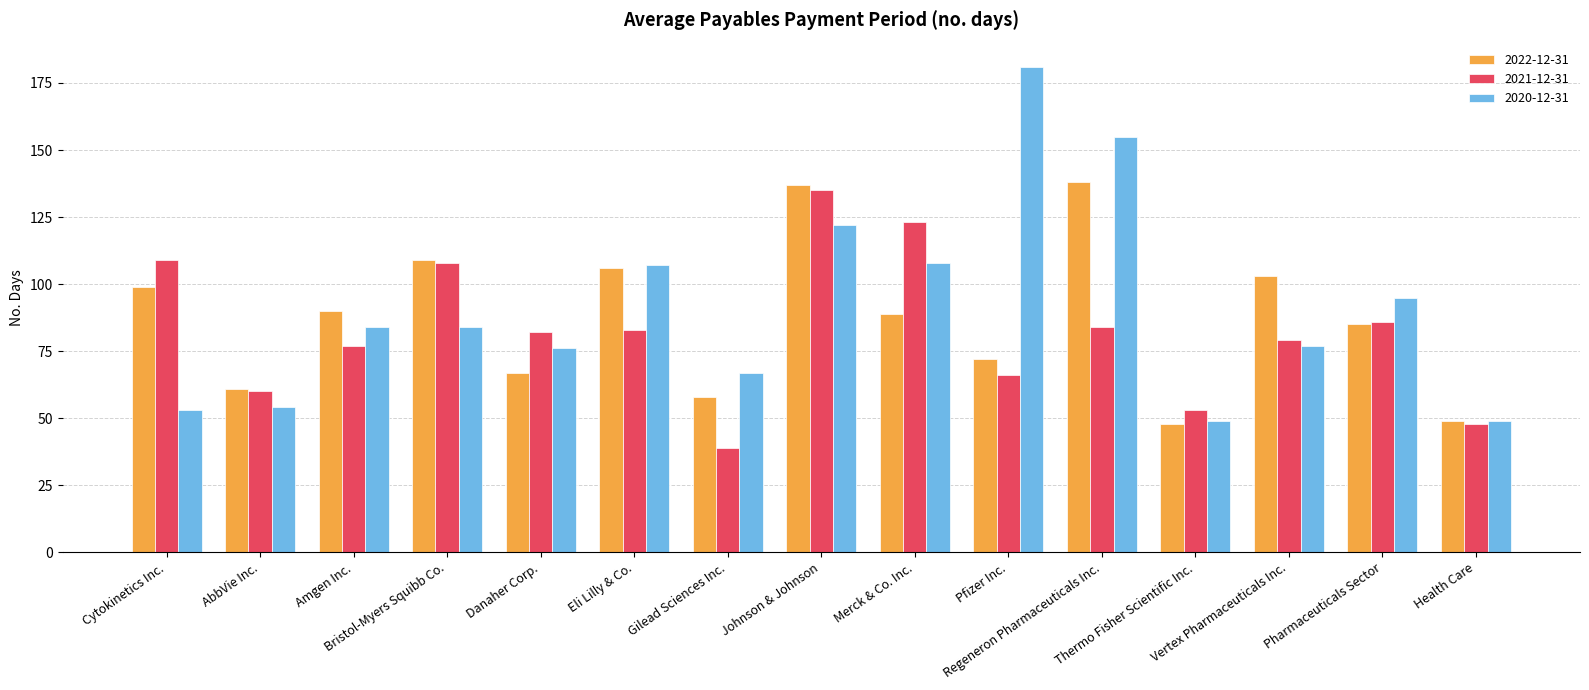

Rank the series at Regeneron Pharmaceuticals Inc. from highest to lowest value.

2020-12-31, 2022-12-31, 2021-12-31